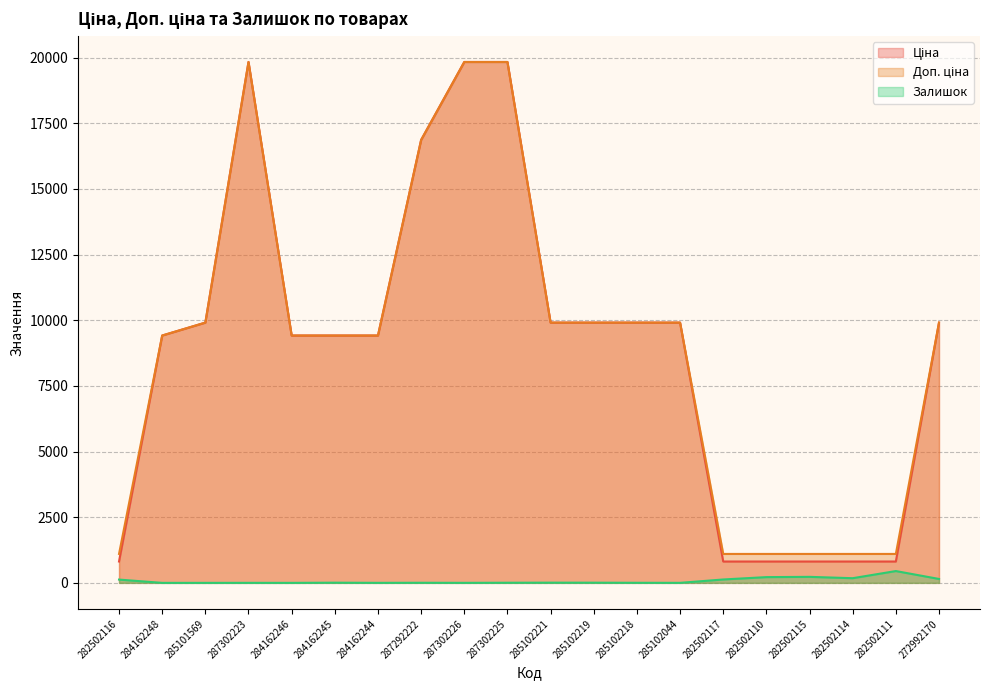

What is the average value of the Залишок series?

75.8